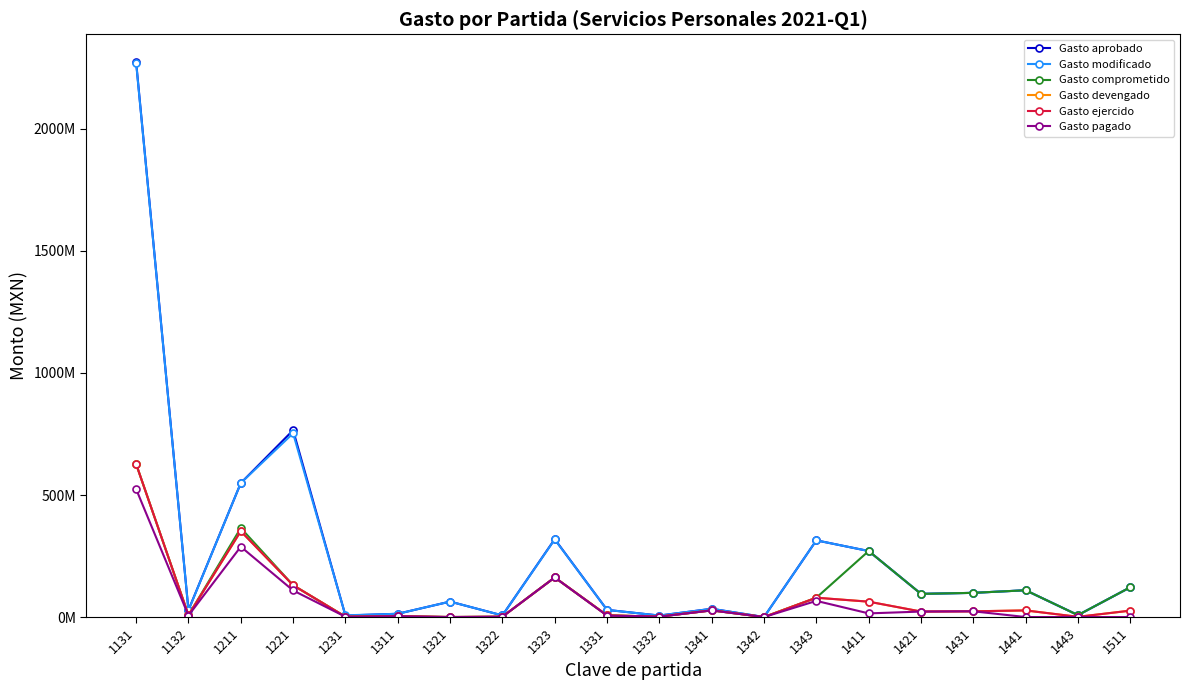

What is the difference between the Gasto devengado values at 1341 and 1443?

26429370